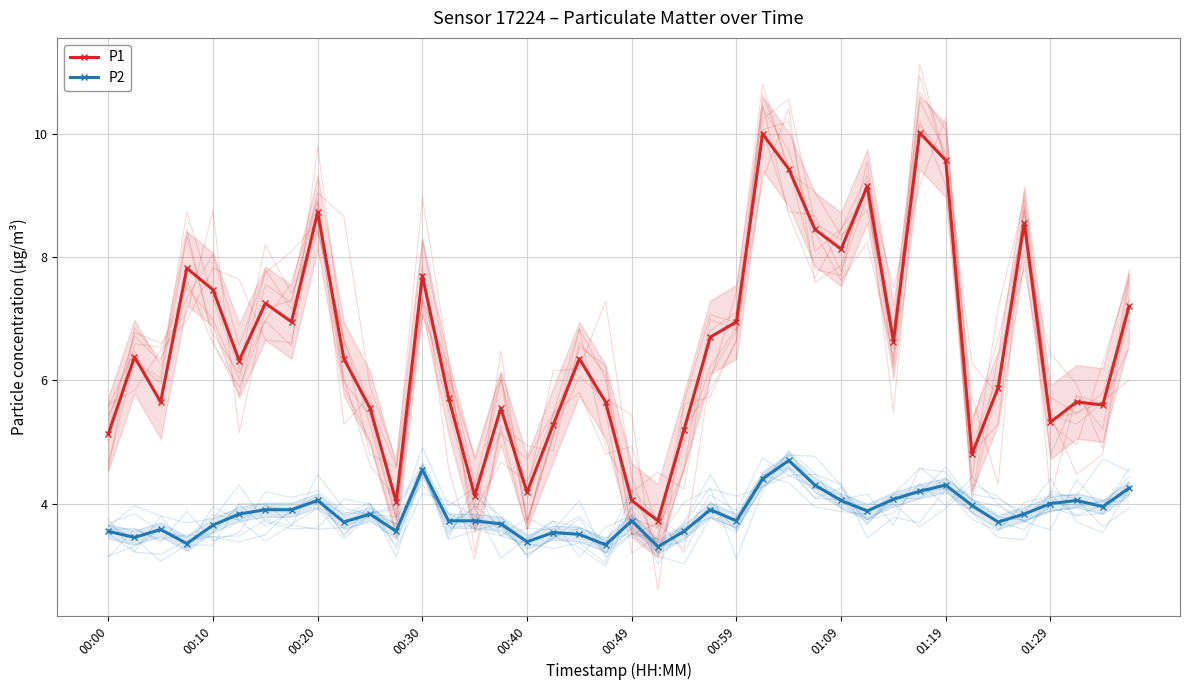

What value does the P1 series have at 00:59?

7.0